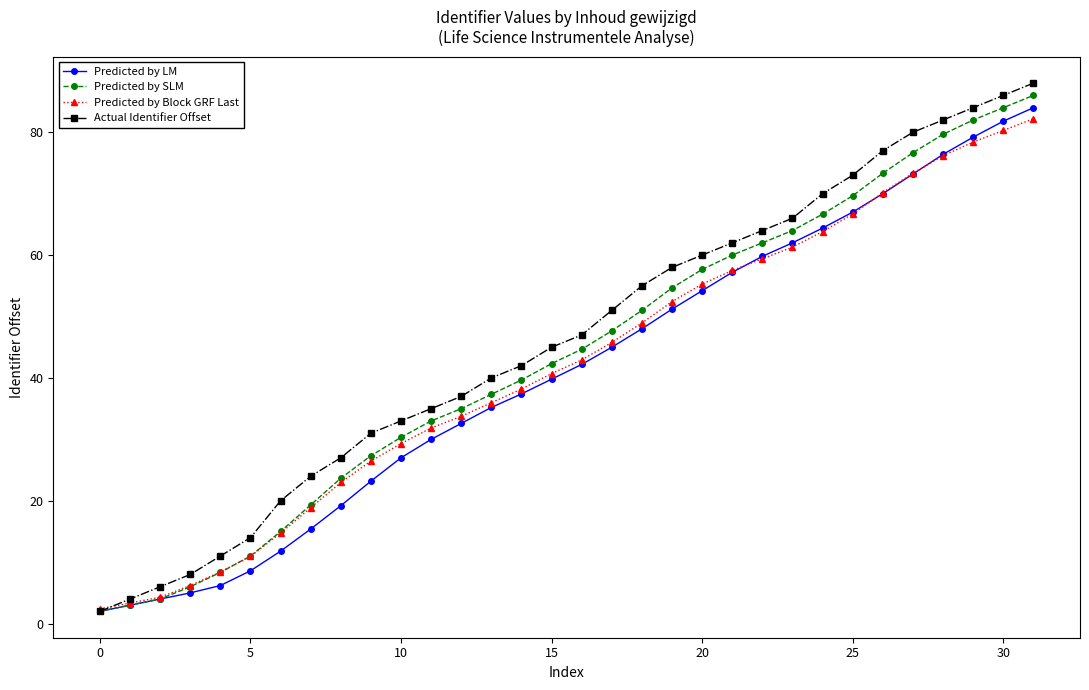

Which series has the largest total across all categories?

Actual Identifier Offset